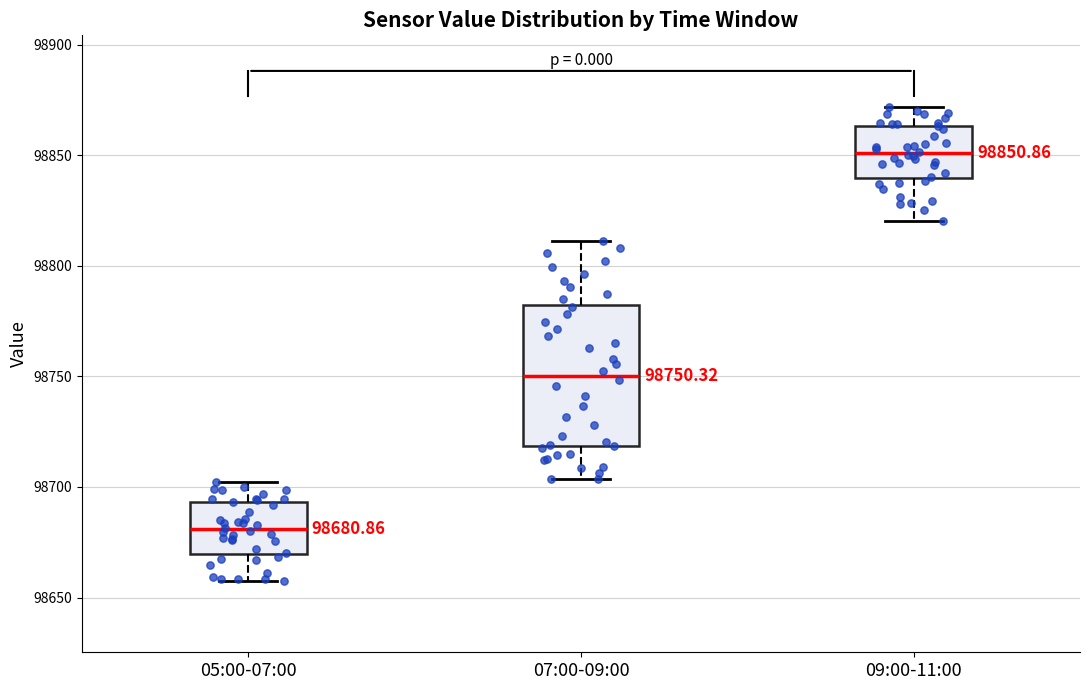

Which box's median line is the highest?

09:00-11:00